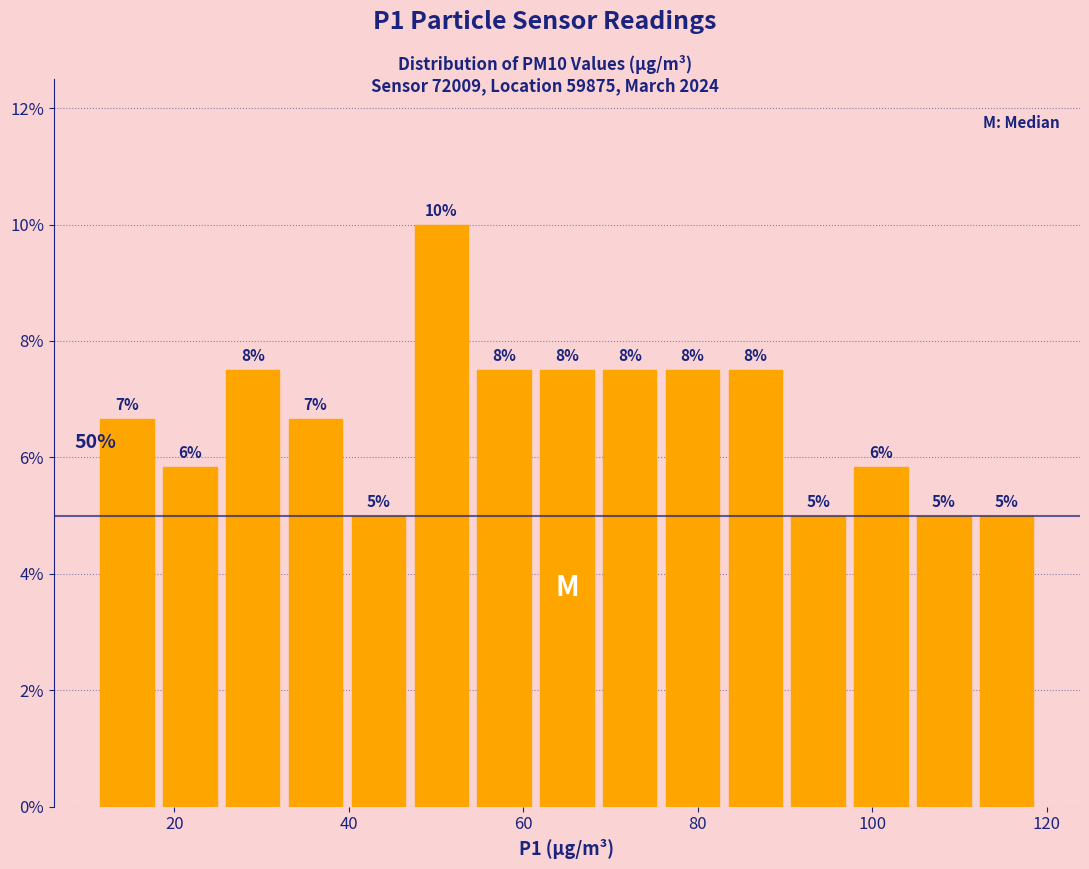

Read against the x-axis, roughly where is the centre of the tallest bar?

50